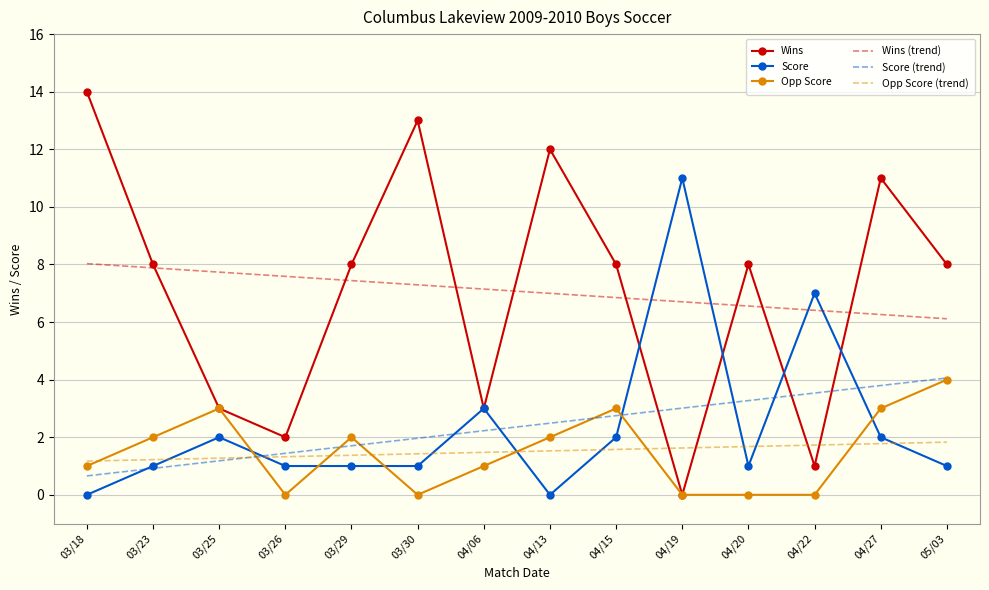

Which series changed the most between 03/29 and 04/06?

Wins